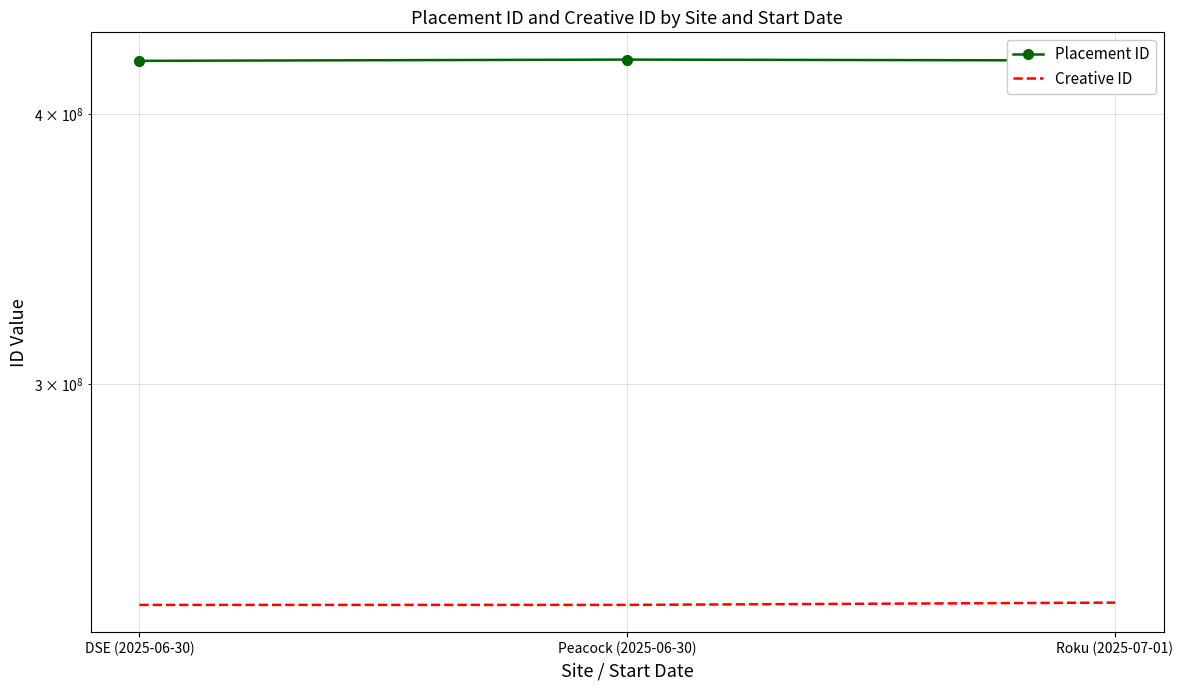

The value of Creative ID at Roku (2025-07-01) is 117152391. True or false?

False